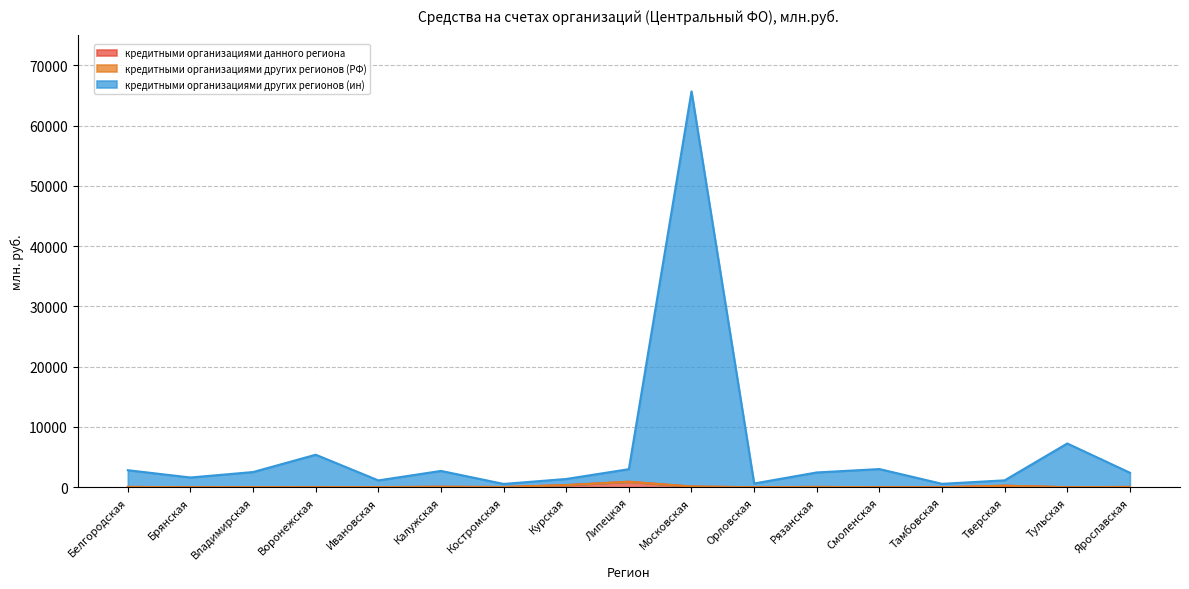

Does the chart have visible grid lines?

Yes